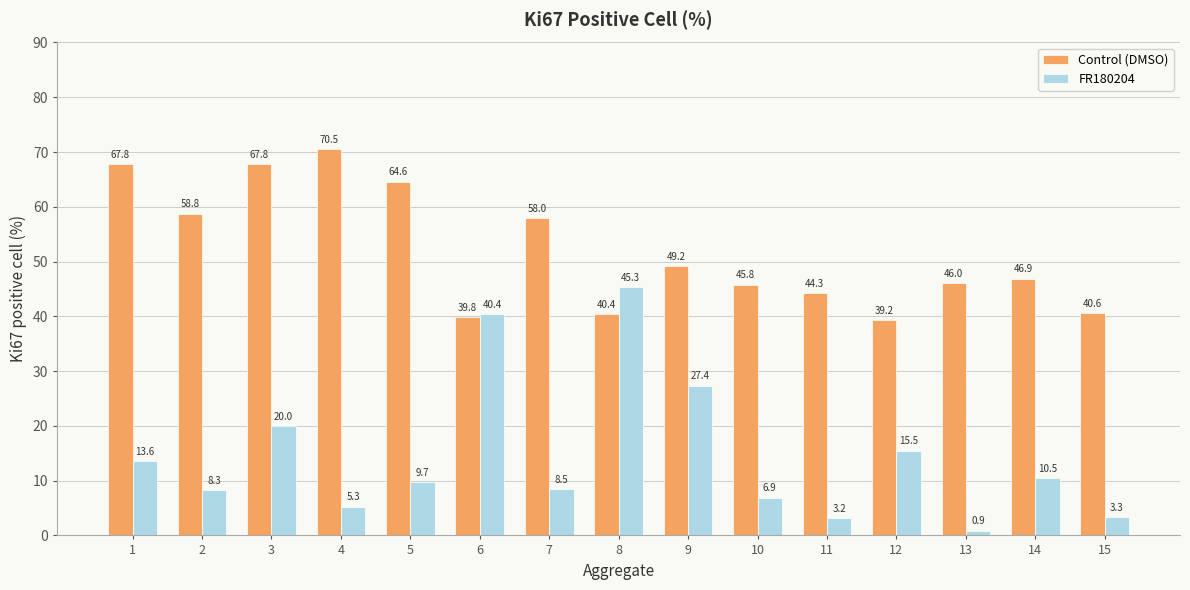

What is the total value across all series at 12?

54.7